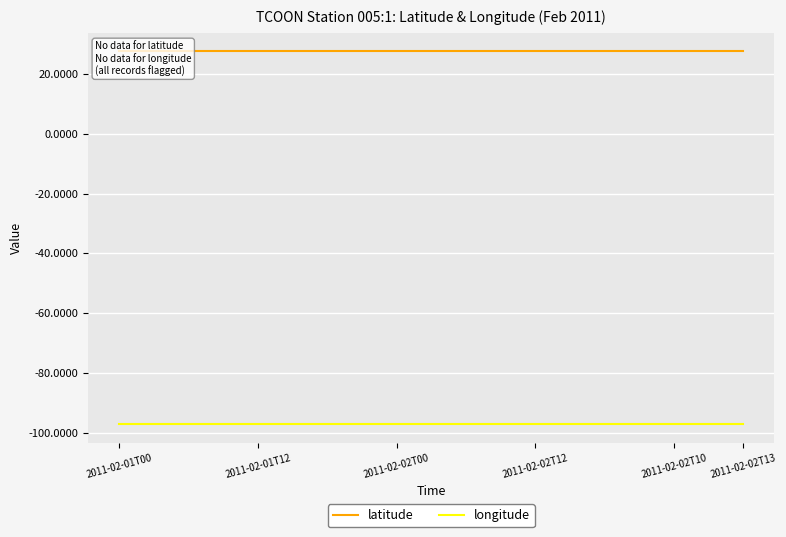

What is the label of the 15th point from the right?

2011-02-01T12